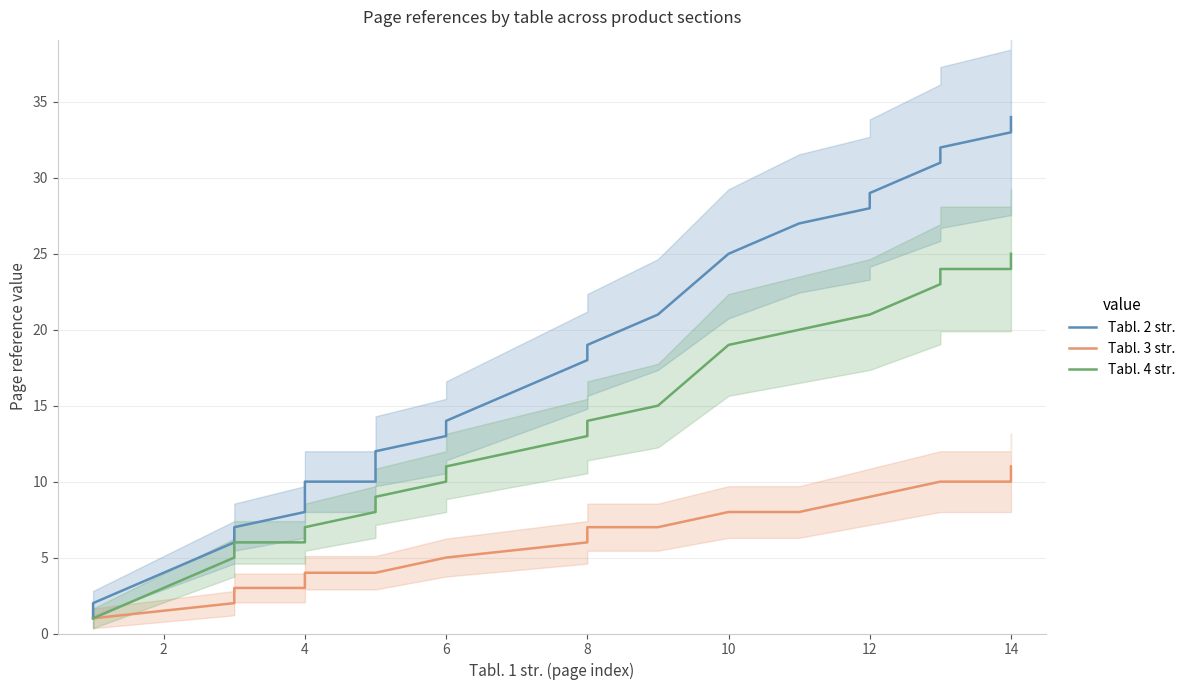

Which series has the widest spread of values?

Tabl. 2 str.